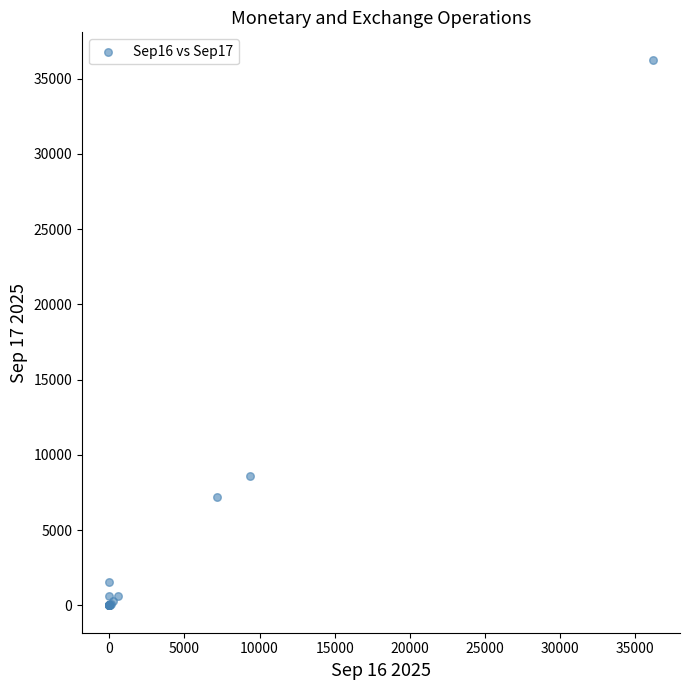

What Y value in the scatter plot is closest to 18133?

8589.7